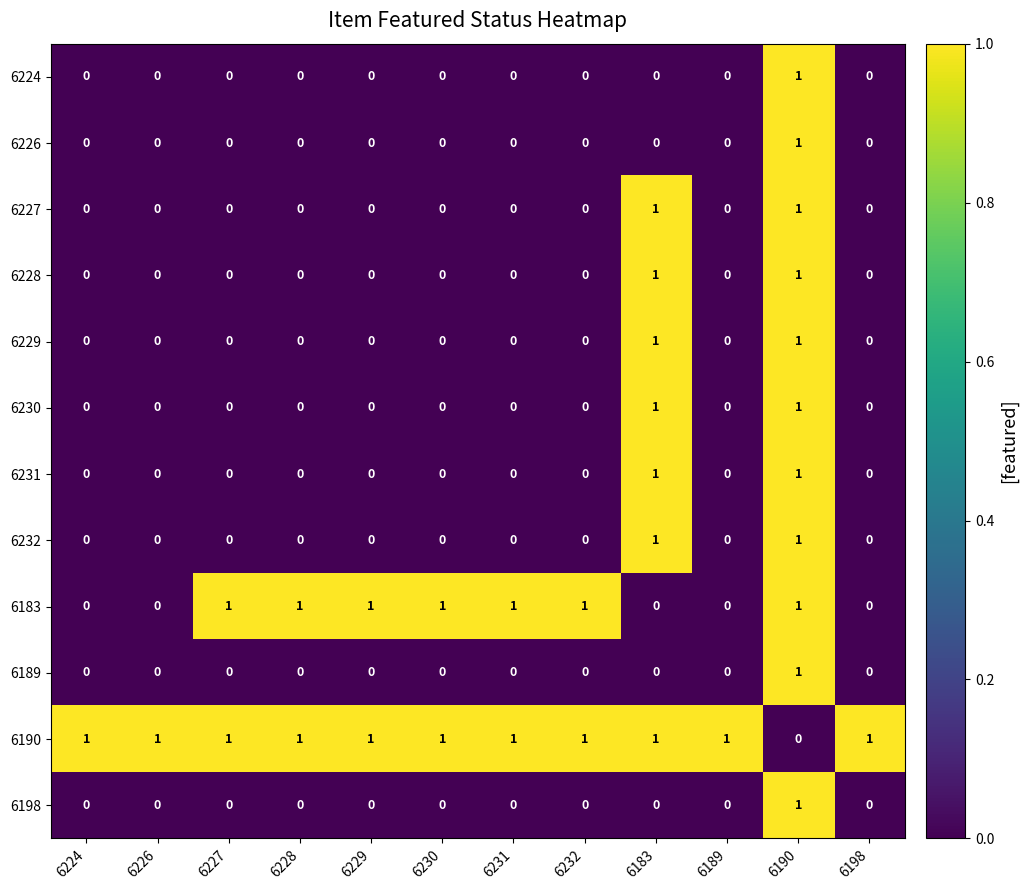

What is the greatest value displayed?

1